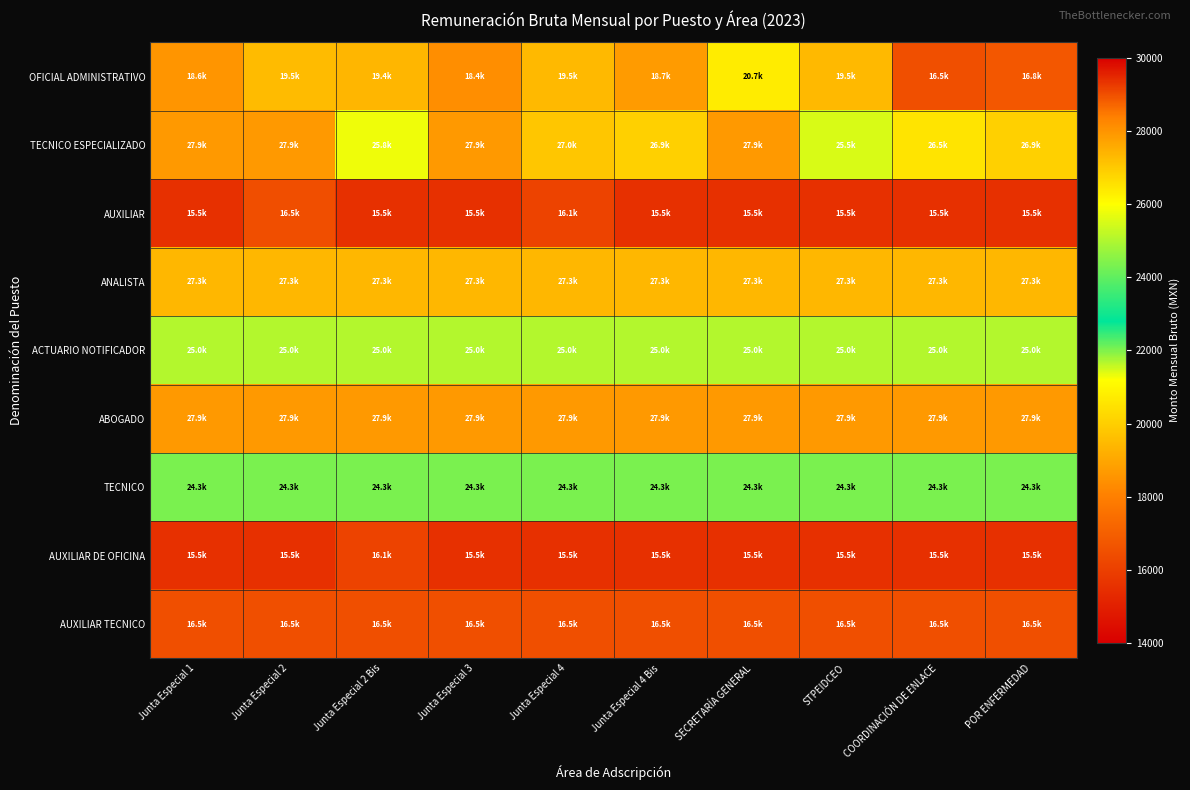

What is the spread (max minus min) of values at Junta Especial 1?

12344.3